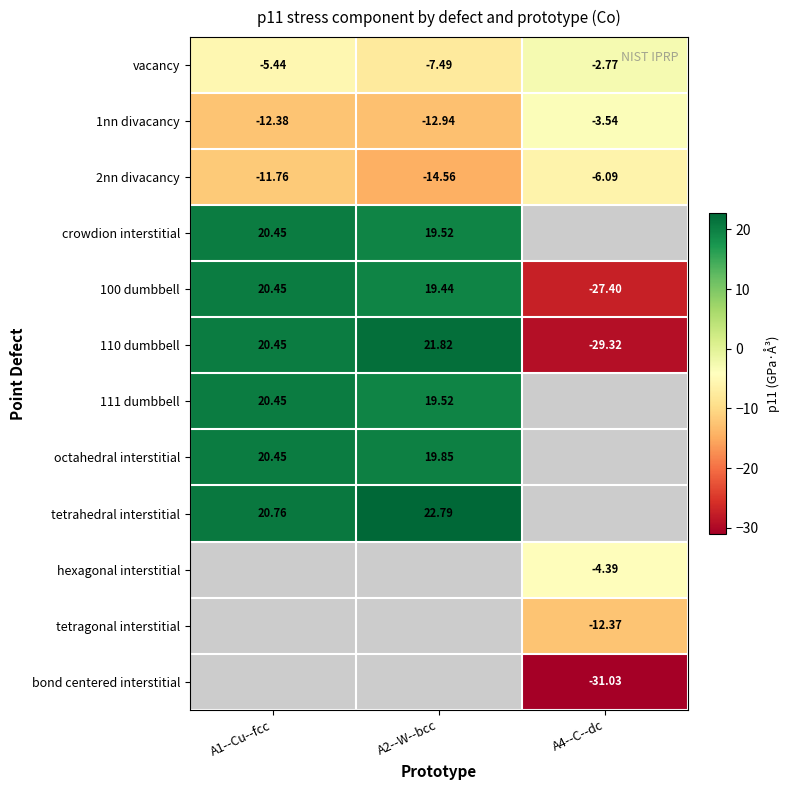

Is the value of tetragonal interstitial at A4--C--dc greater than the value of bond centered interstitial at A4--C--dc?

Yes